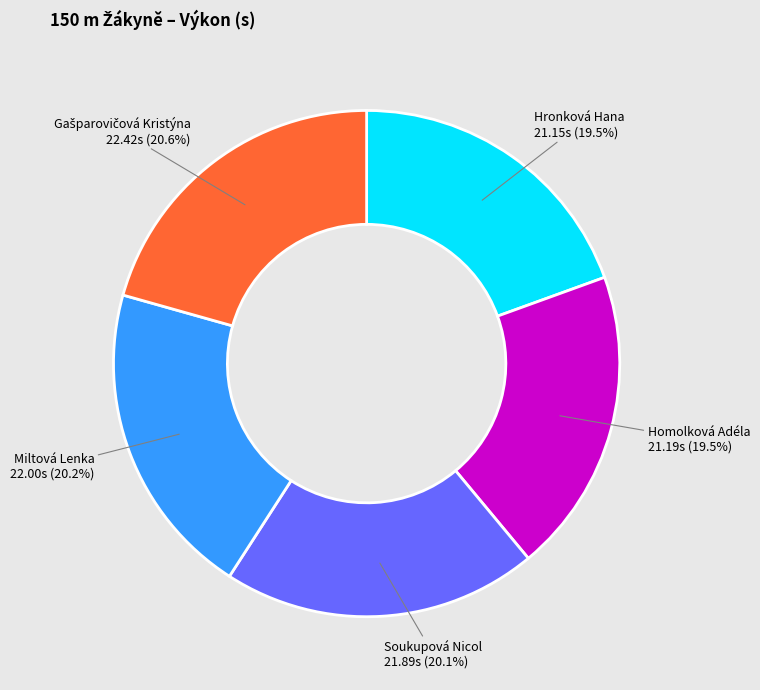

Does any single category account for the majority?

No